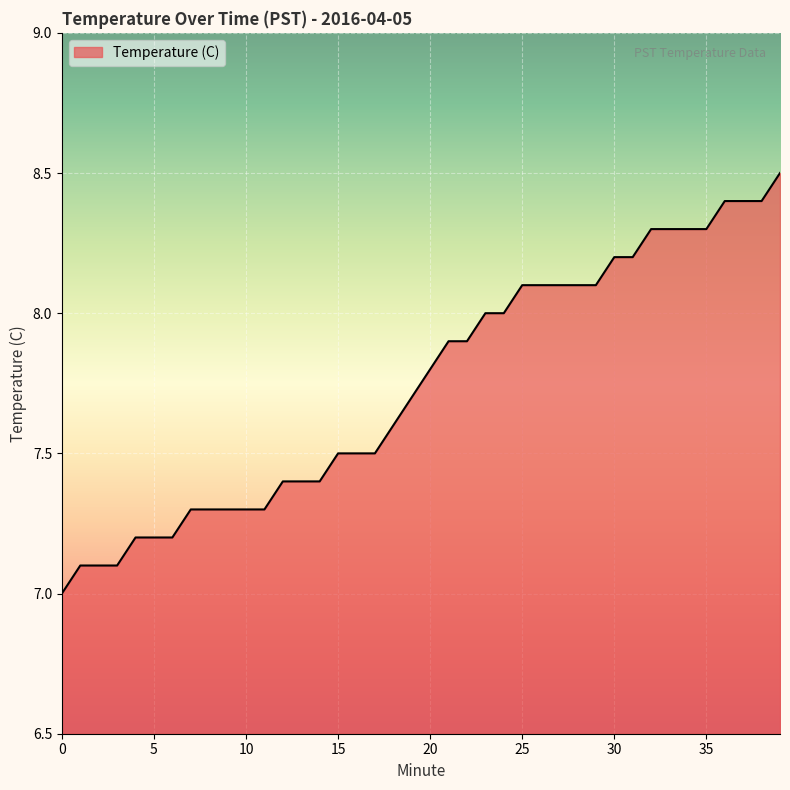

What is the maximum value shown in the chart?

8.5